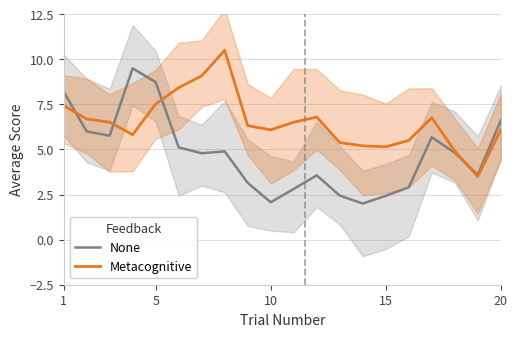

The None series shows 16.2 at 15. True or false?

False